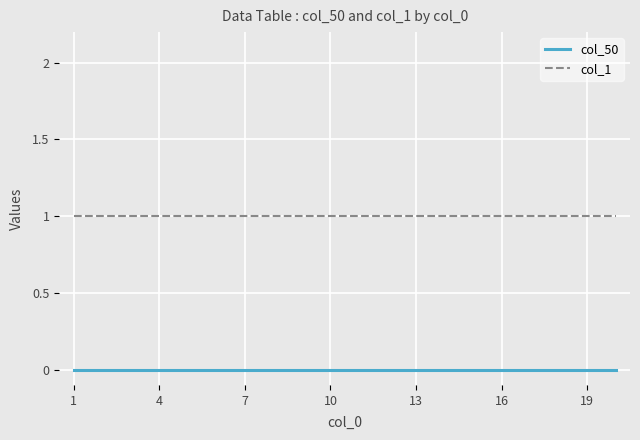

True or false: col_1 and col_50 intersect in this chart.

False